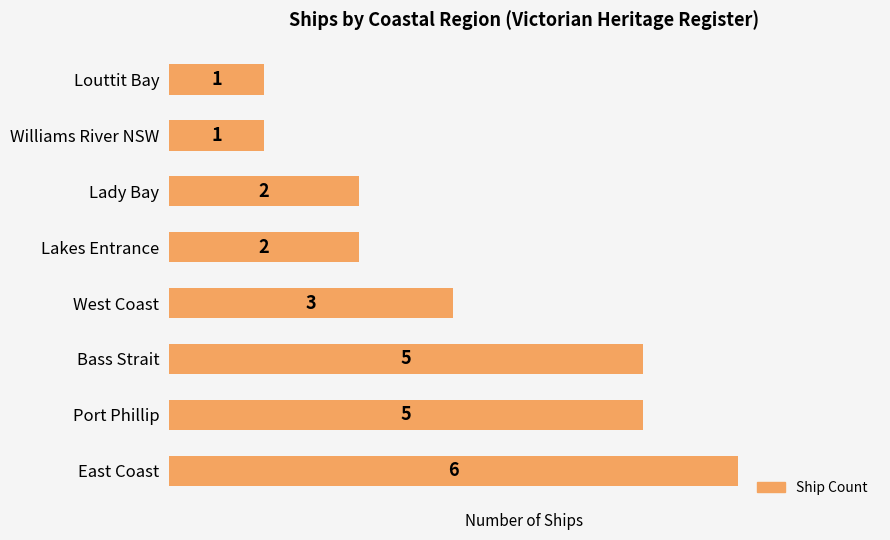

Reading bottom to top, what are all the values shown in this chart?

East Coast=6	Port Phillip=5	Bass Strait=5	West Coast=3	Lakes Entrance=2	Lady Bay=2	Williams River NSW=1	Louttit Bay=1